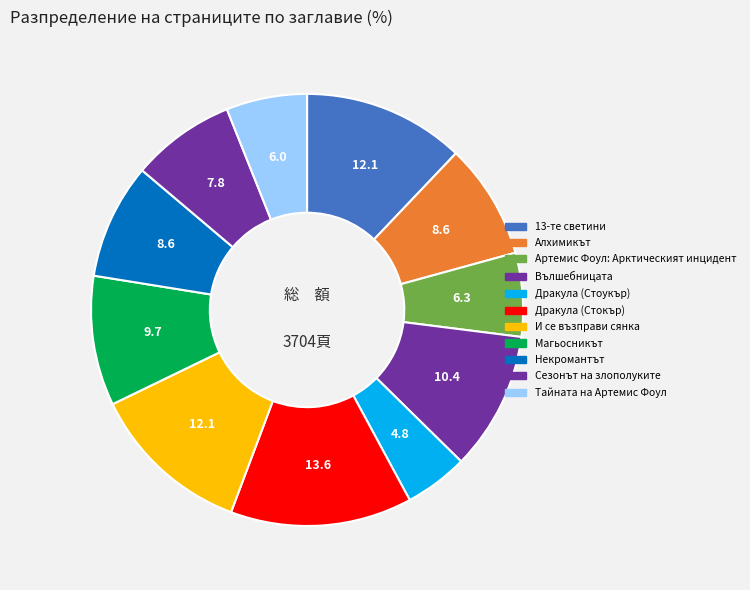

Combined, do Тайната на Артемис Фоул and Сезонът на злополуките account for over 50%?

No